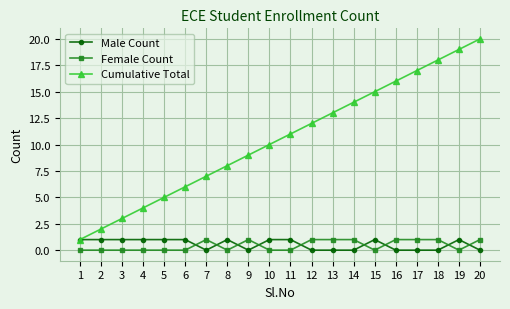

At which category is the sum across all series the highest?

20